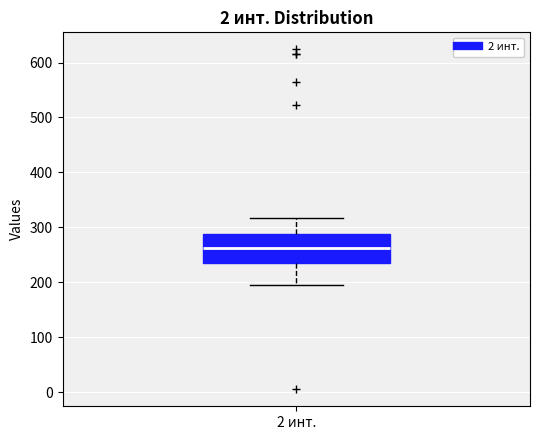

Transcribe this box plot: give where the median line is, the range the box spans, and where the two whiskers end, as read against the y-axis. The values are not printed on the chart, so give them approximately, as read against the axis.

median 260, box 240 to 290, whiskers 200 to 320